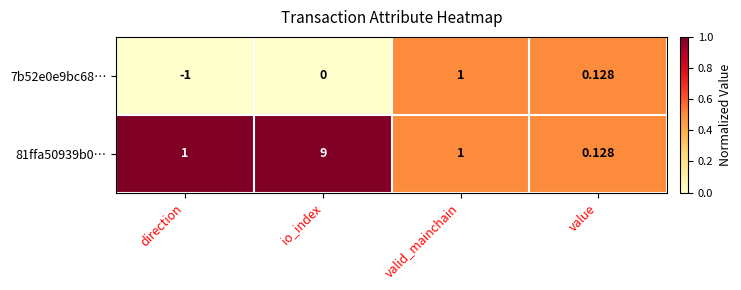

List the labels in order of 7b52e0e9bc68… value, largest first.

valid_mainchain, value, io_index, direction